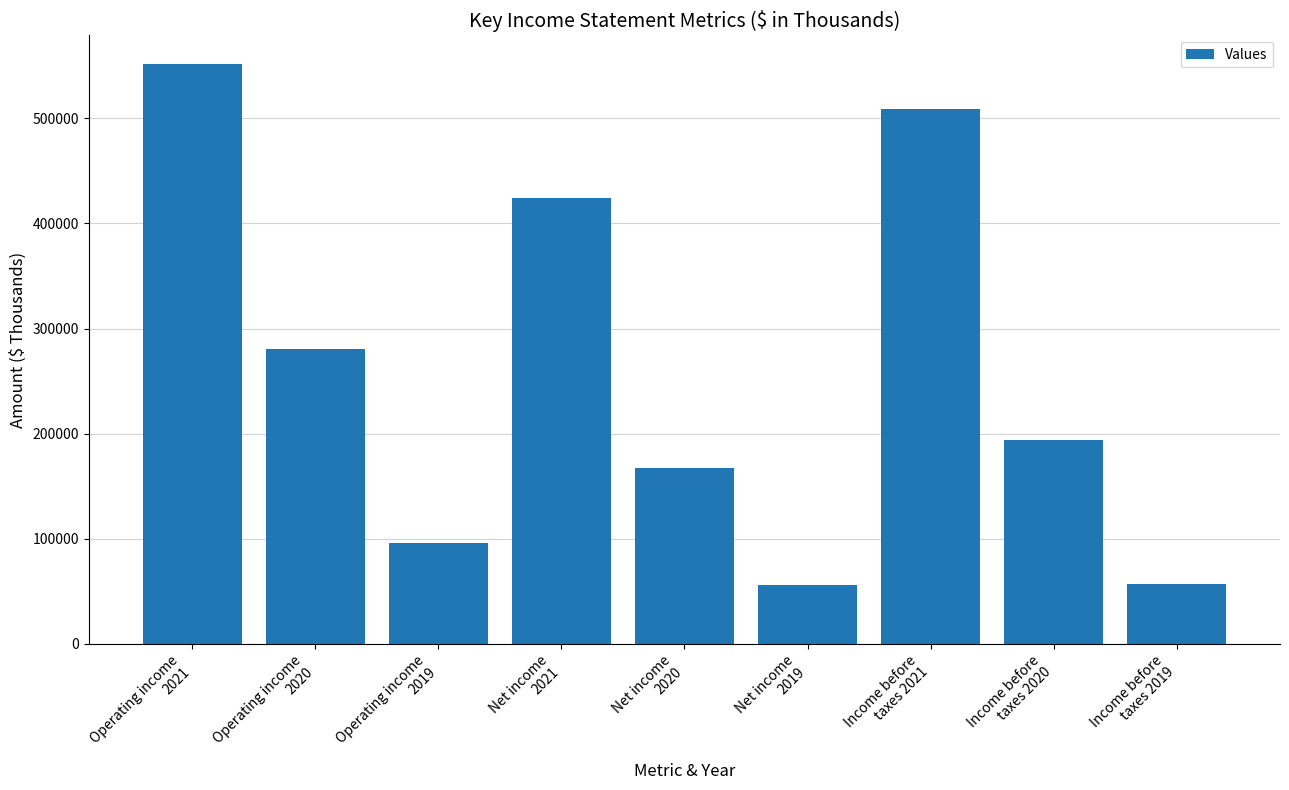

What is the minimum value shown in the chart?

55661